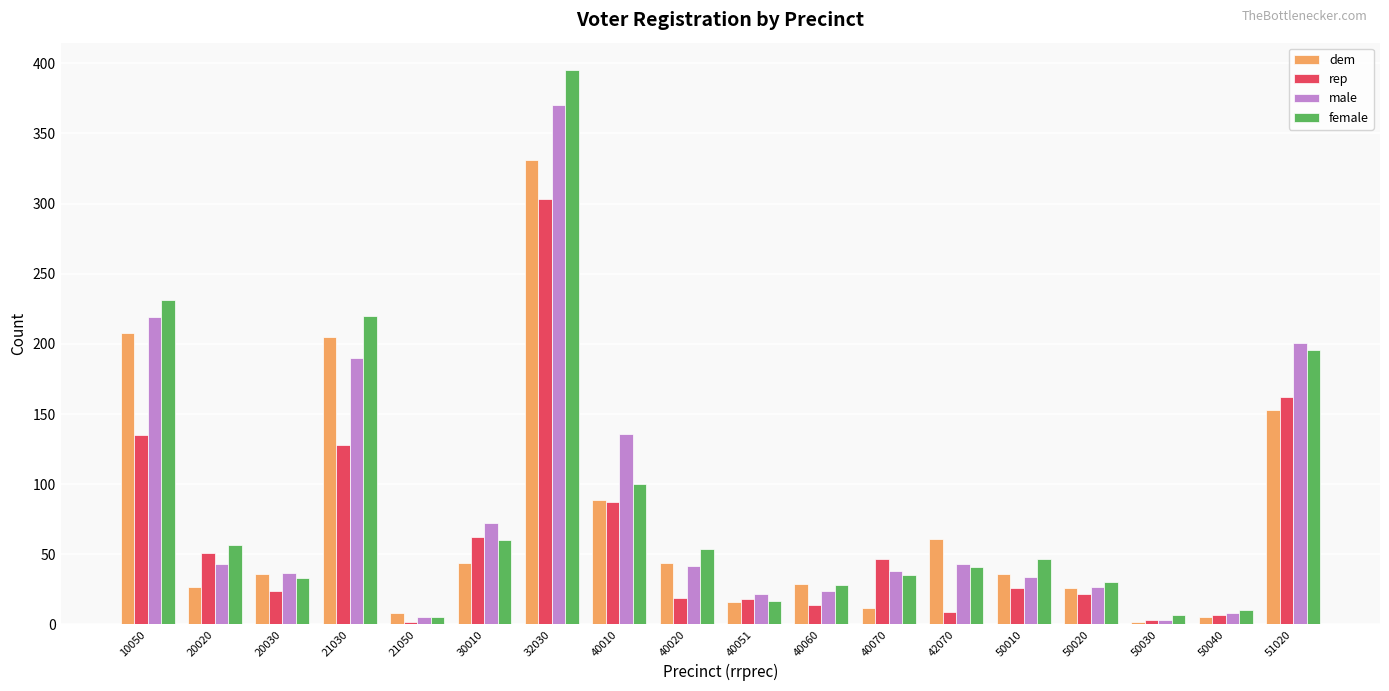

Which series has the largest range (max minus min)?

female